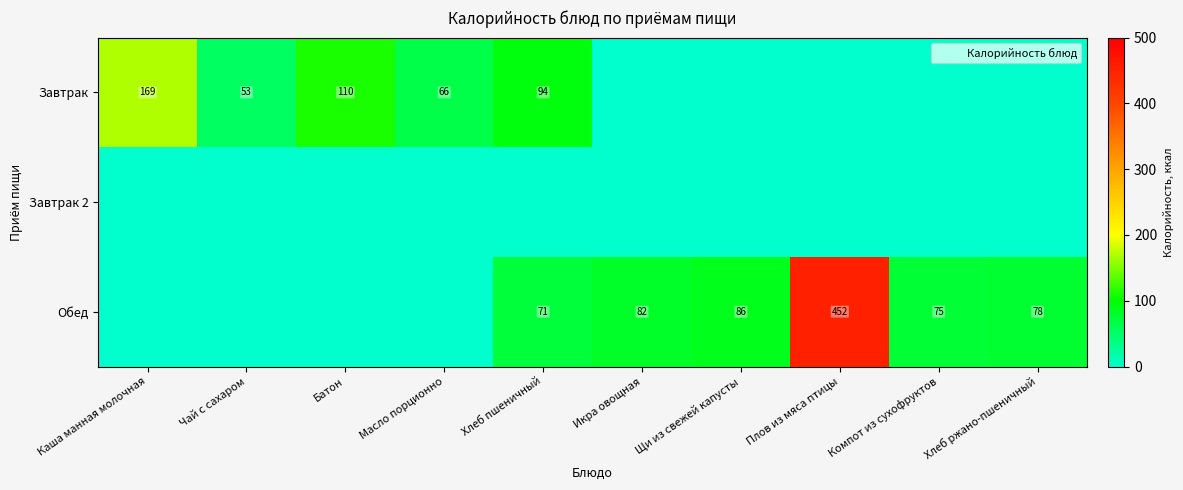

What is the sum of the Обед values at Хлеб пшеничный and Щи из свежей капусты?

157